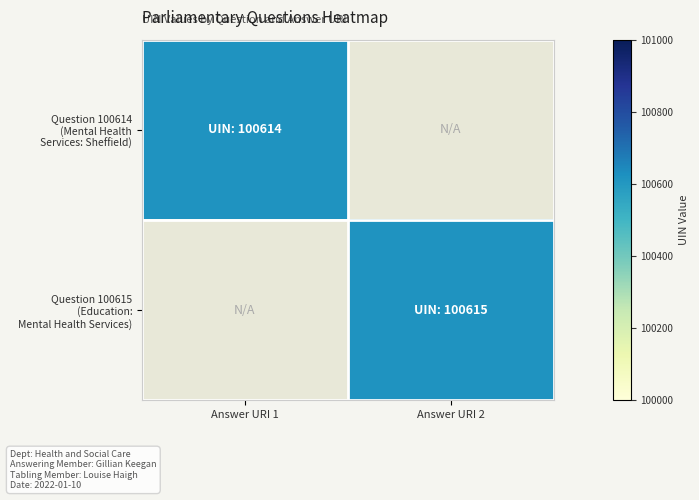

Rank the series at Answer URI 2 from lowest to highest value.

Question 100614 (Mental Health Services: Sheffield), Question 100615 (Education: Mental Health Services)